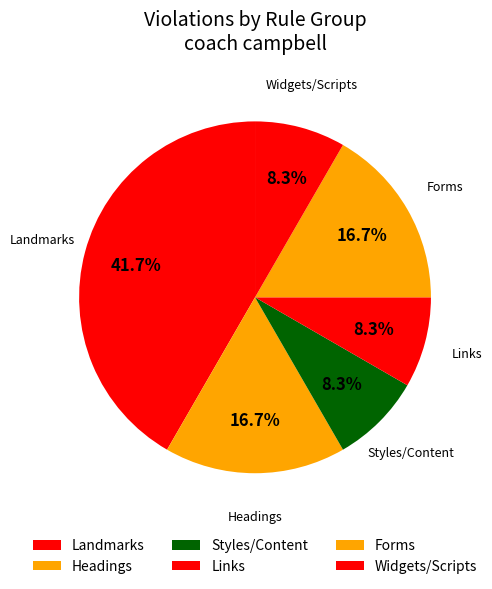

Count the number of slices in the pie.

6